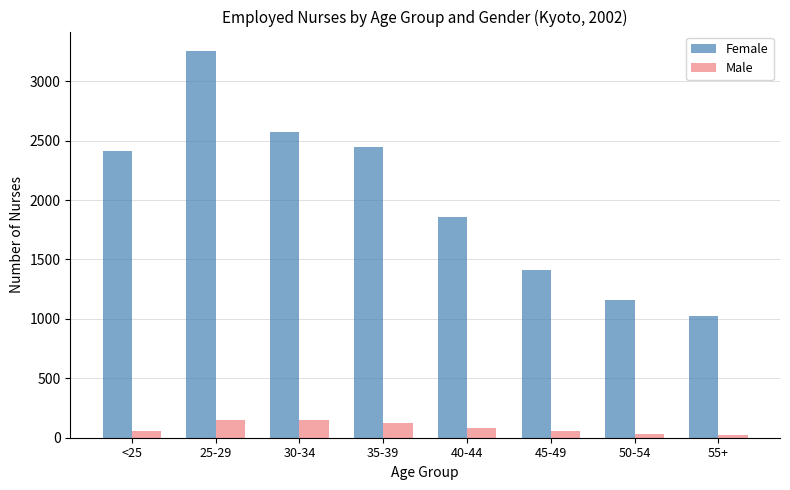

What is the label of the 8th bar from the left?

55+